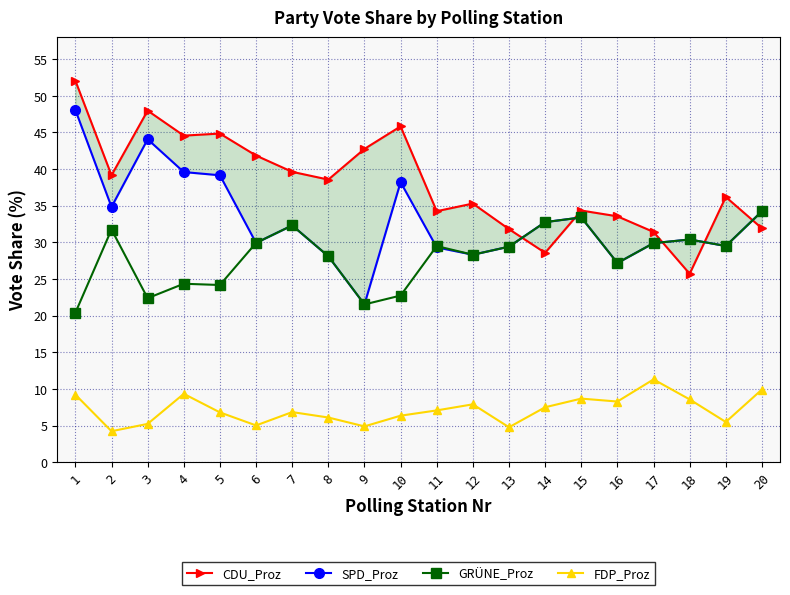

True or false: FDP_Proz has a value of 13.0 at 14.

False